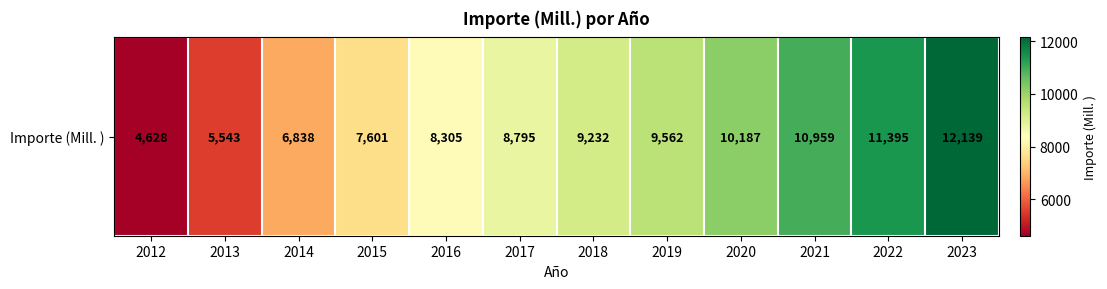

What is the maximum value shown in the chart?

12139